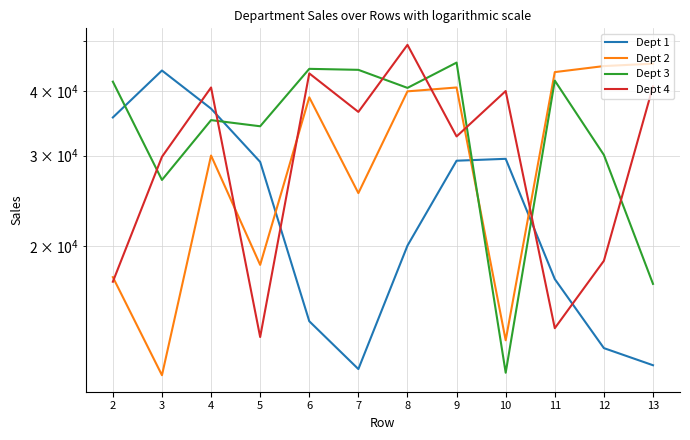

Which series has the largest total across all categories?

Dept 3